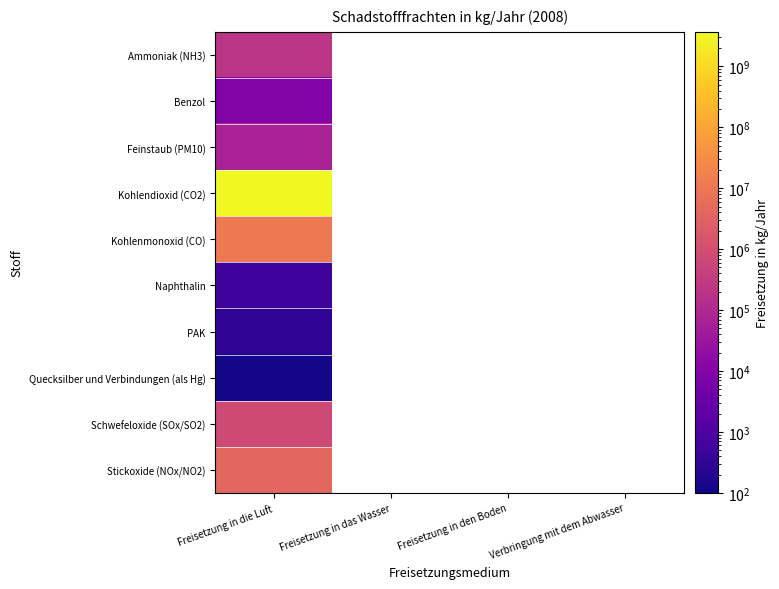

At which label does Stickoxide (NOx/NO2) reach its peak?

Freisetzung in die Luft